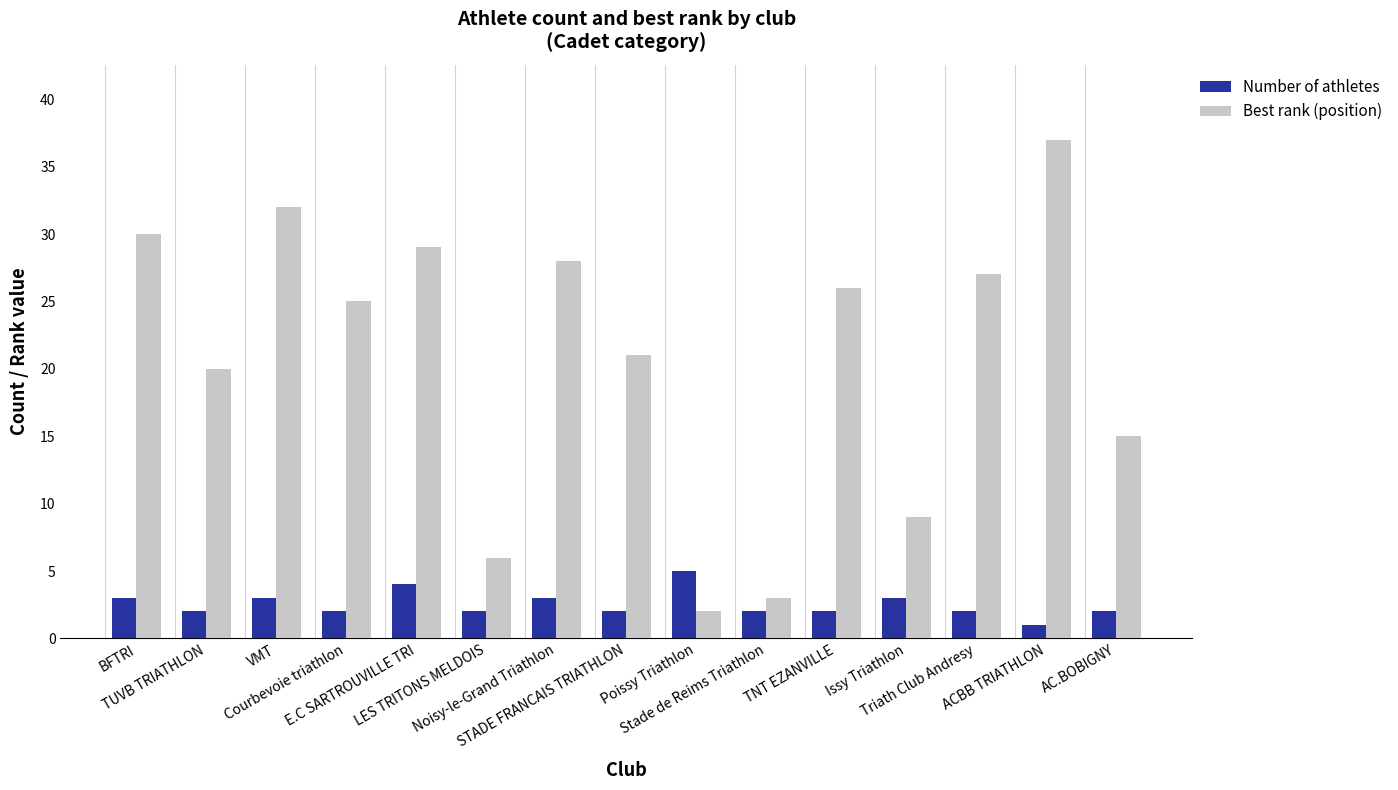

How many categories are shown in the chart?

15